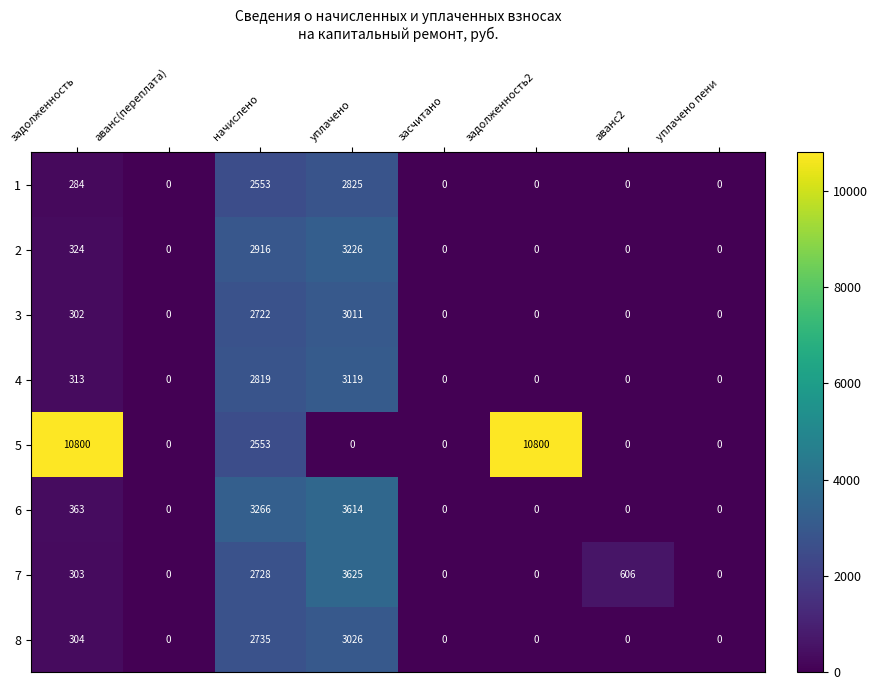

The 1 series shows 1798 at аванс(переплата). True or false?

False